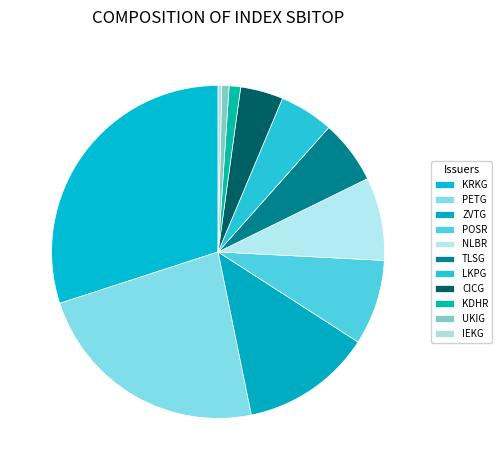

Count the number of slices in the pie.

11